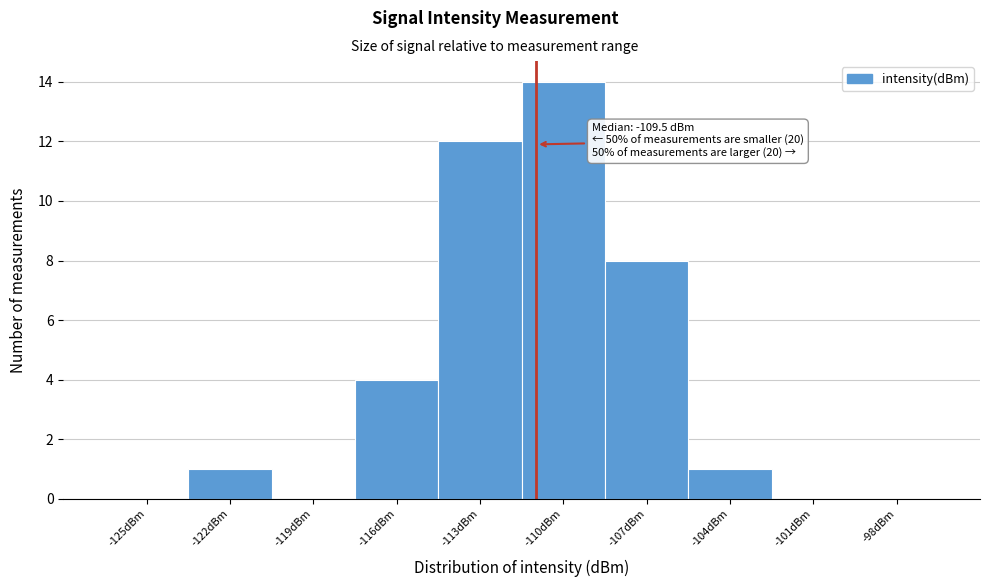

Reading left to right, list all the values displayed in this chart.

-125dBm=0	-122dBm=1	-119dBm=0	-116dBm=4	-113dBm=12	-110dBm=14	-107dBm=8	-104dBm=1	-101dBm=0	-98dBm=0